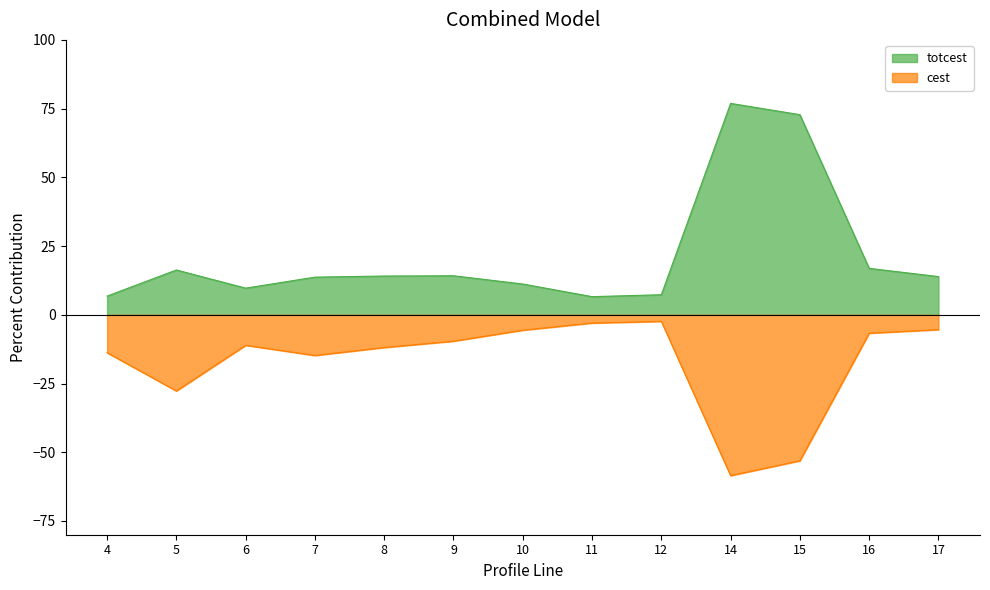

In cest, how many points are higher than both neighbors (excluding endpoints)?

2